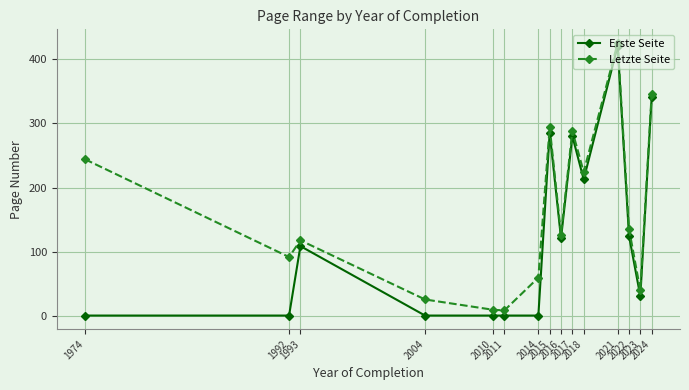

Which series has the widest spread of values?

Erste Seite